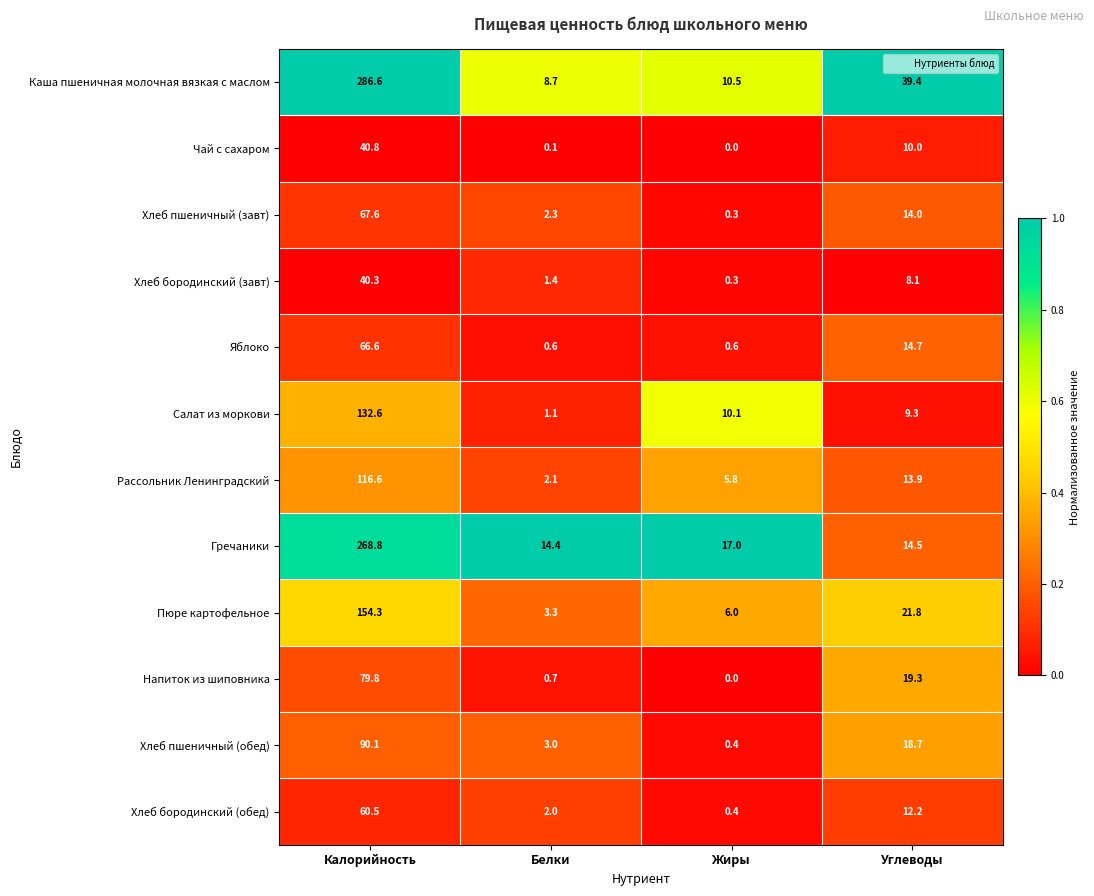

Between Калорийность and Жиры, which series saw the biggest shift?

Каша пшеничная молочная вязкая с маслом